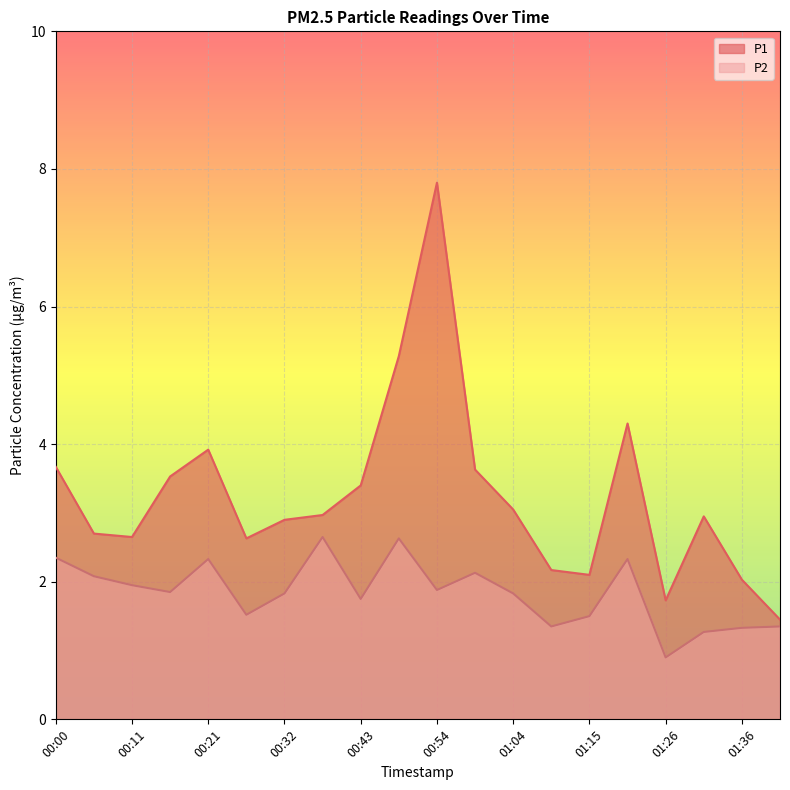

Is the value of P1 at 00:54 greater than the value of P2 at 01:20?

Yes